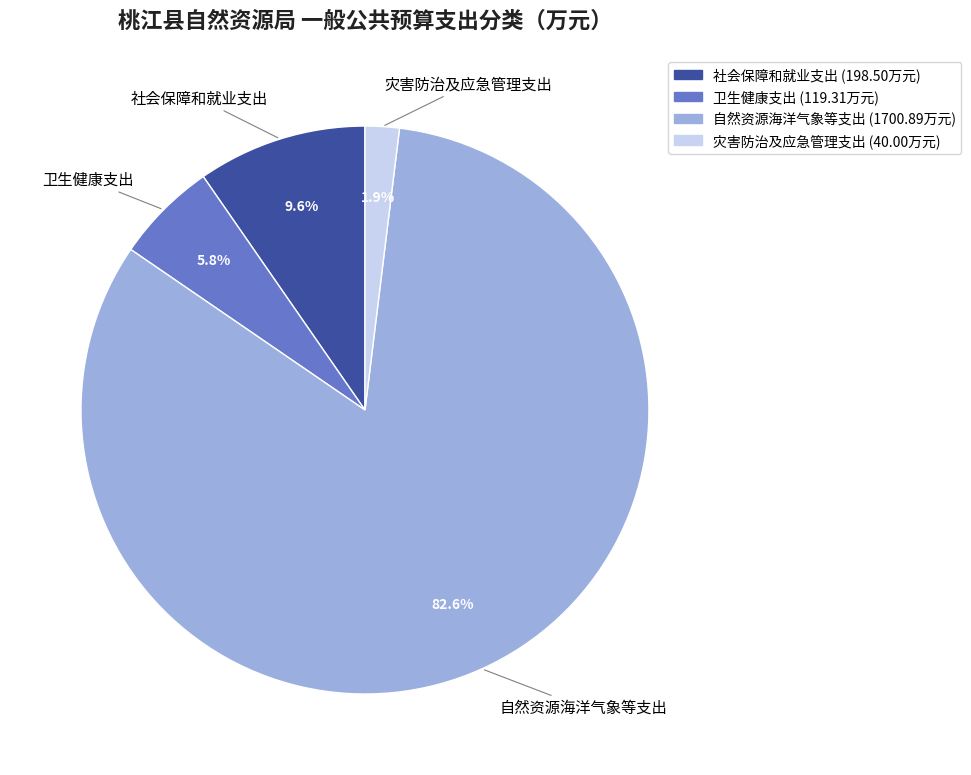

What is the majority slice?

自然资源海洋气象等支出